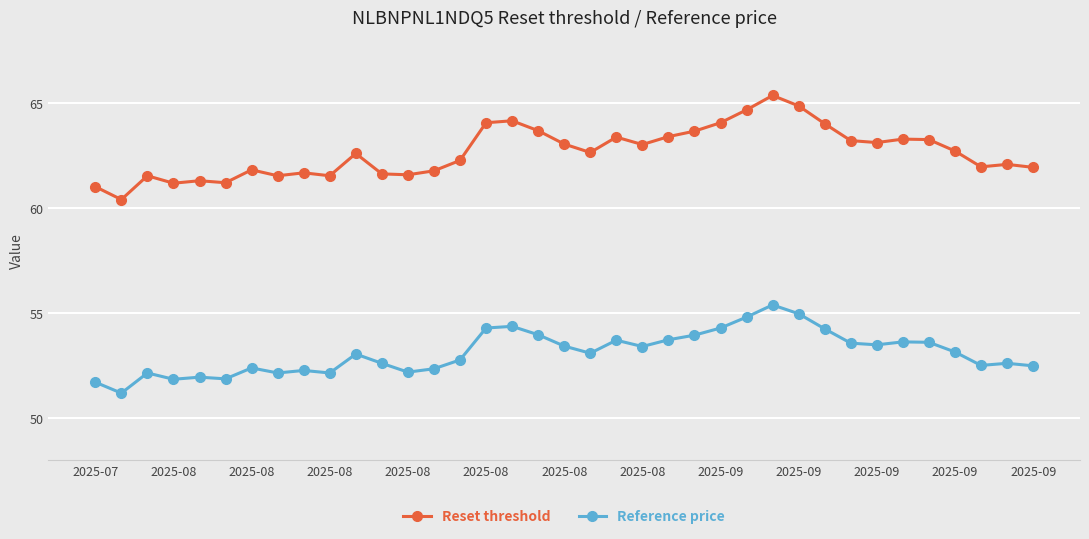

Which series has the largest total across all categories?

Reset threshold